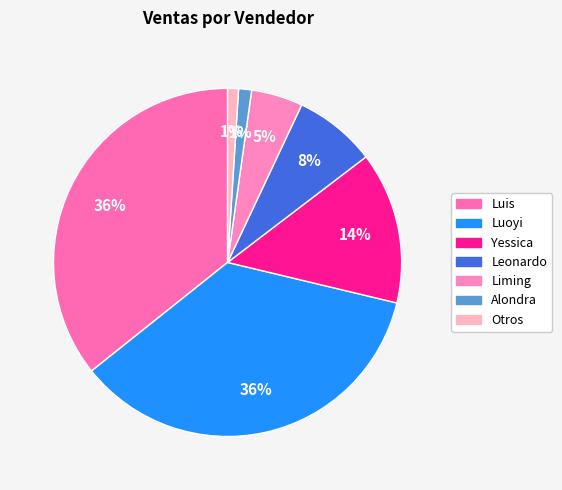

Is there any slice that represents more than half of the pie?

No